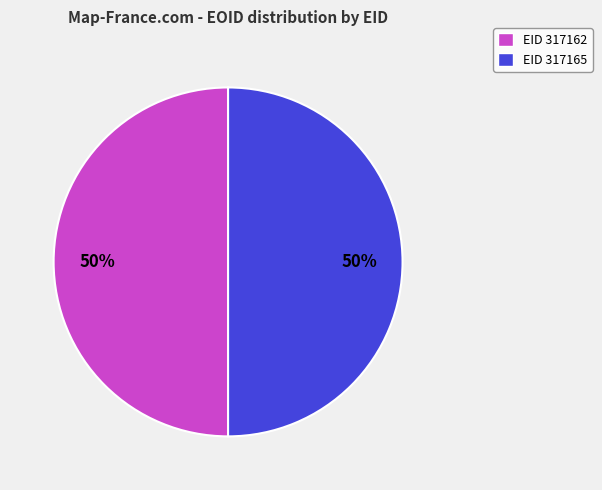

What is the ratio of the value at EID 317162 to the value at EID 317165?

1.0